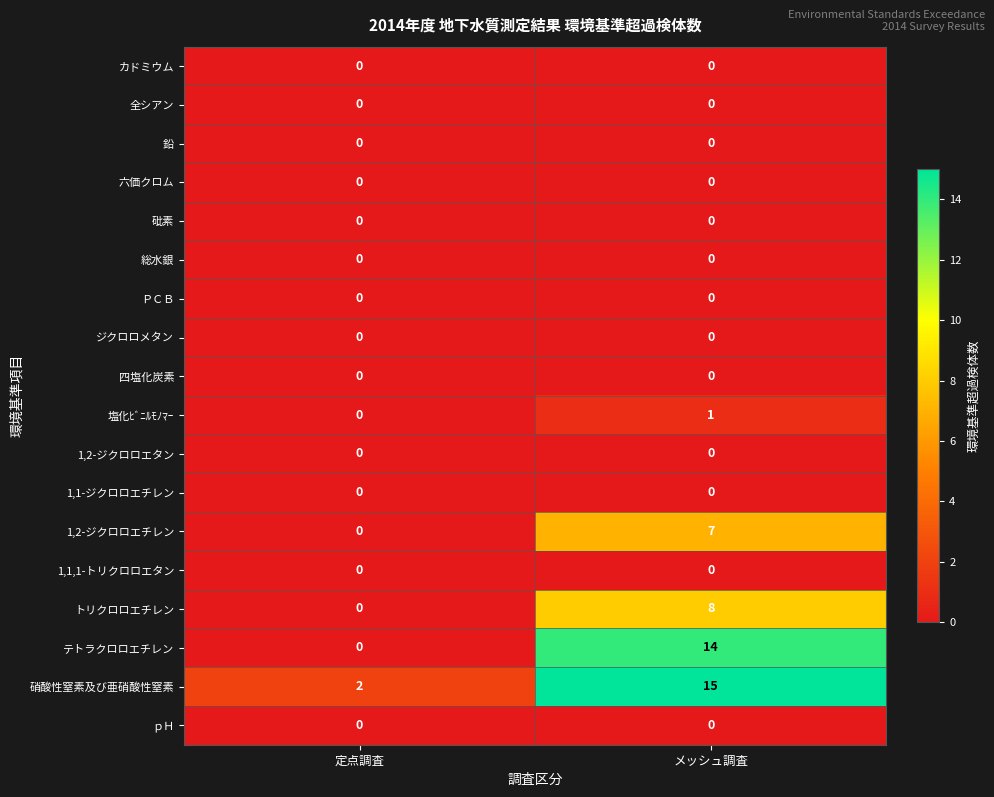

Count the number of data series in this chart.

18